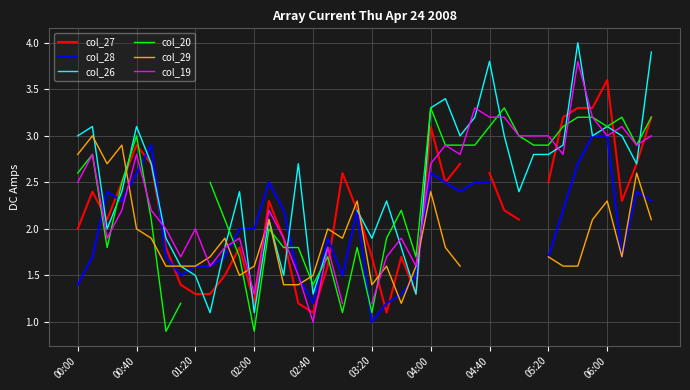

At how many categories does at least one series exceed 3?

13